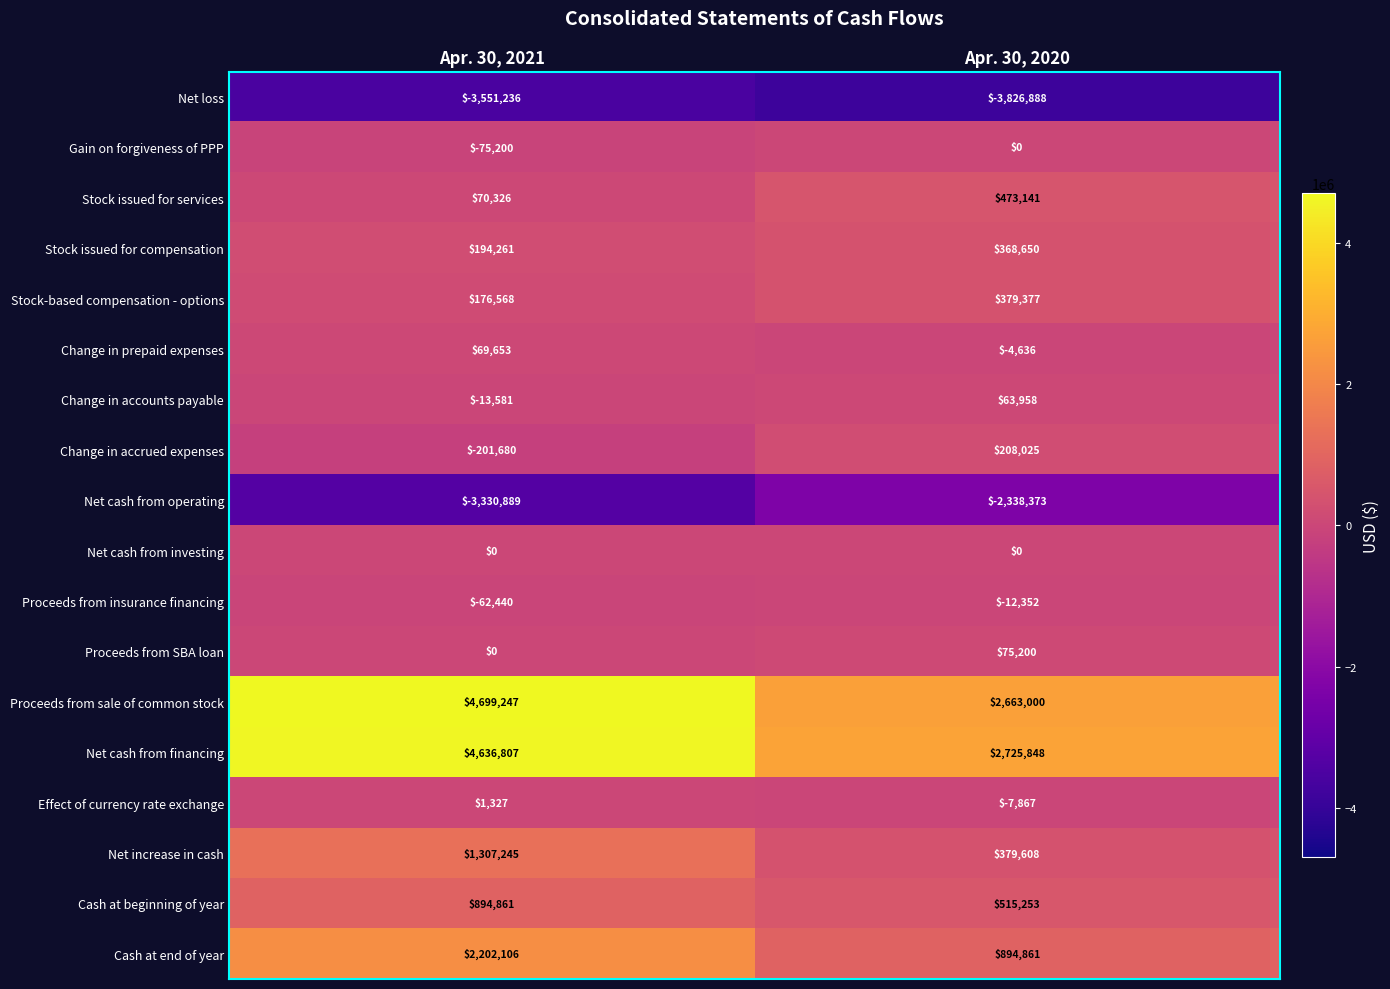

What is the maximum value shown in the chart?

4699247